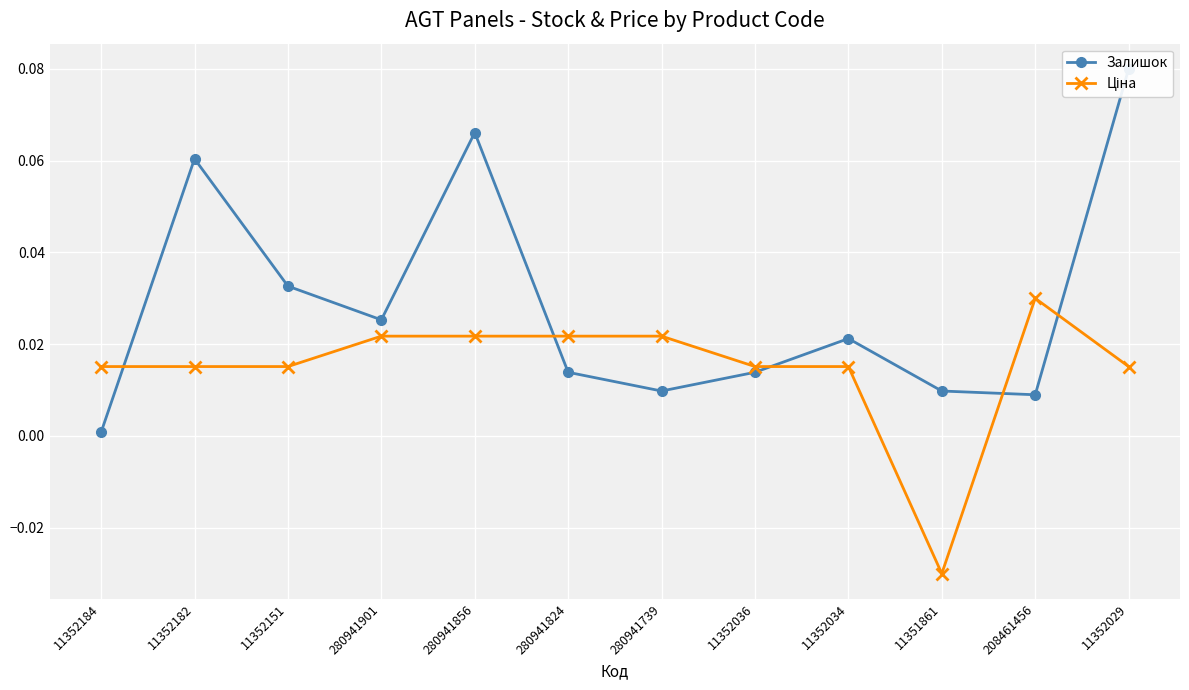

Reading left to right, list all the values displayed in this chart.

Залишок: 0.0	0.1	0.0	0.0	0.1	0.0	0.0	0.0	0.0	0.0	0.0	0.1
Ціна: 0.0	0.0	0.0	0.0	0.0	0.0	0.0	0.0	0.0	-0.0	0.0	0.0